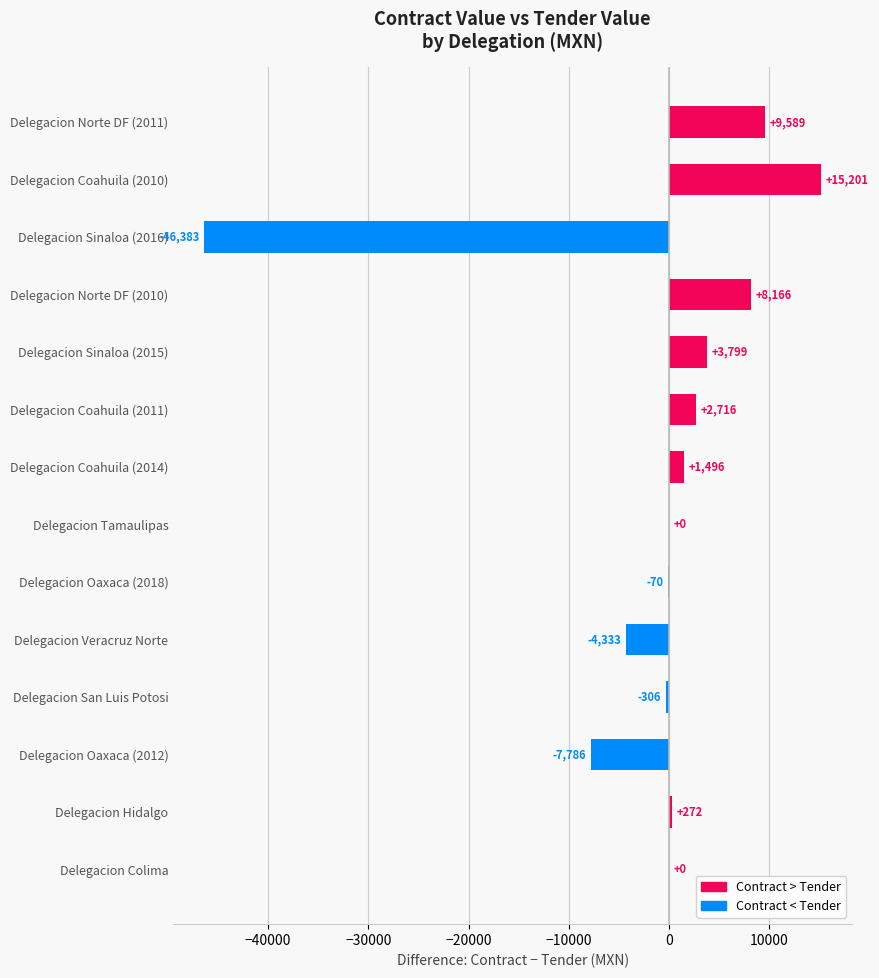

Which has a higher value, Delegacion Coahuila (2011) or Delegacion Norte DF (2010)?

Delegacion Norte DF (2010)